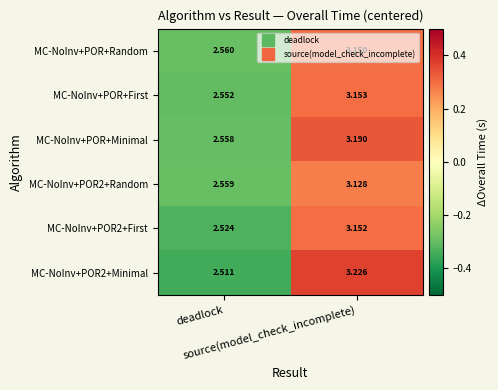

Which series has the largest total across all categories?

MC-NoInv+POR+Minimal